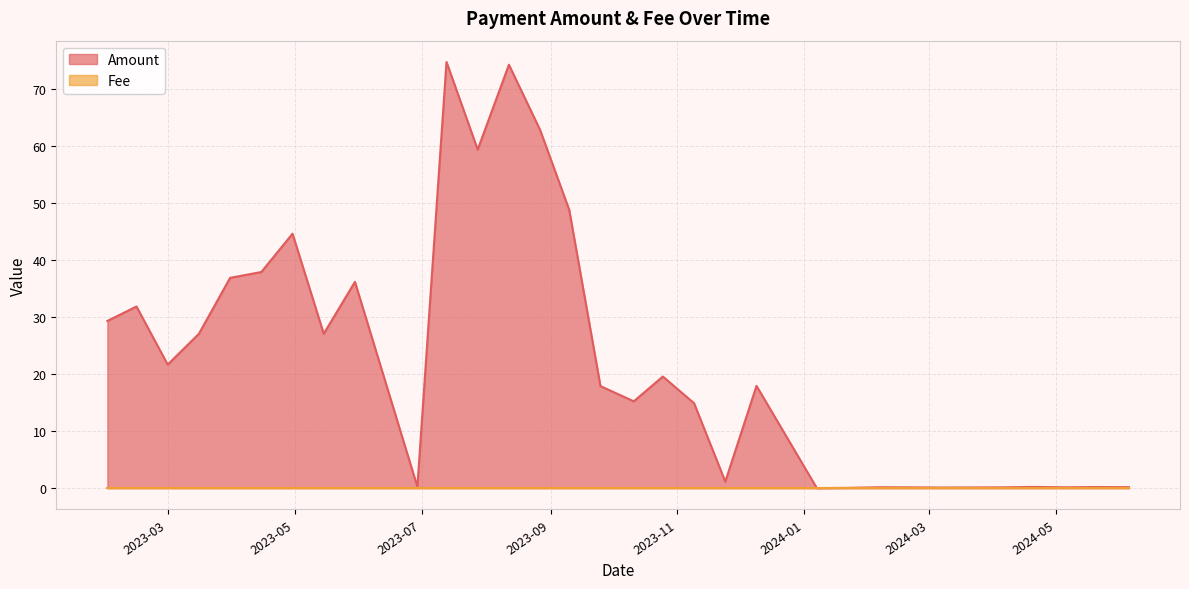

At which category is the sum across all series the highest?

2023-07-13